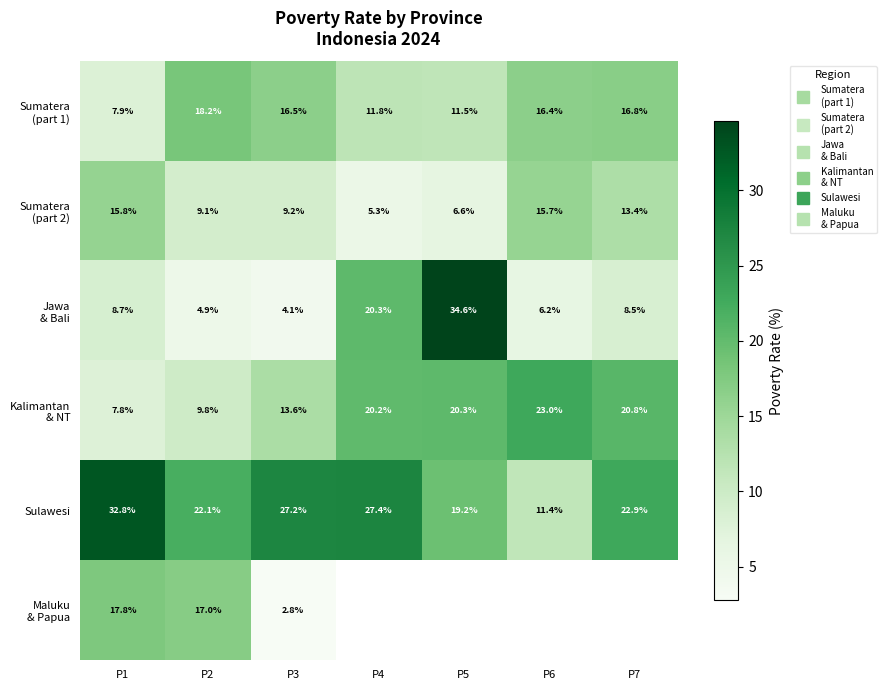

At which label does Sumatera (part 2) reach its peak?

P1